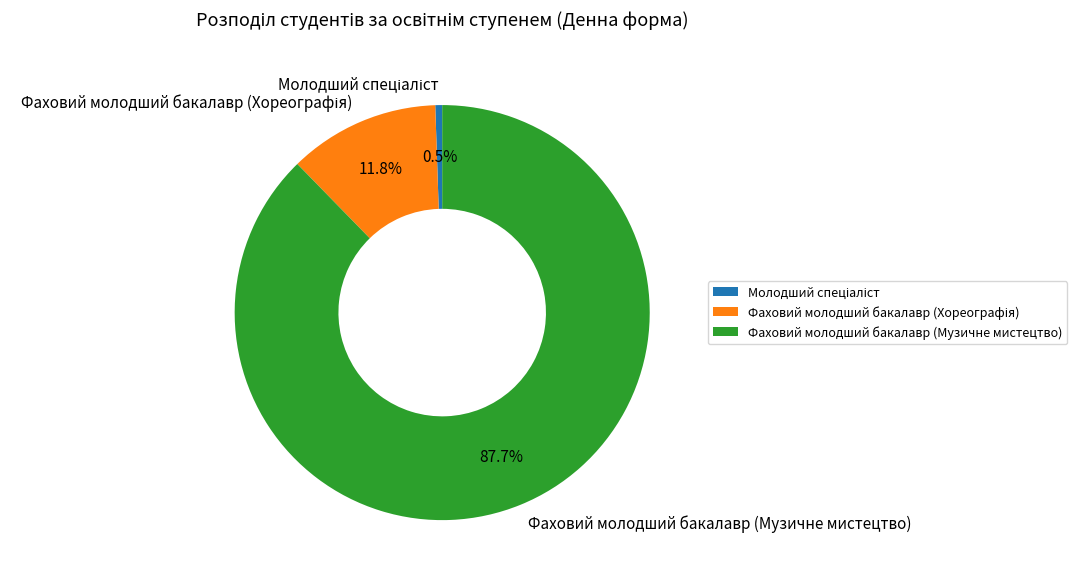

Which category has the biggest portion of the pie?

Фаховий молодший бакалавр (Музичне мистецтво)